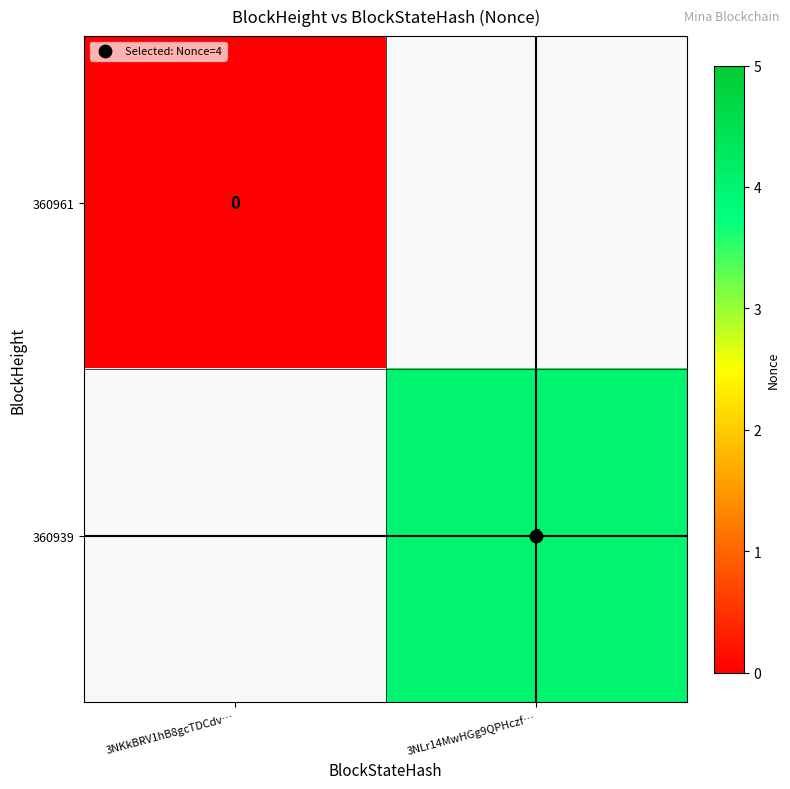

At which label does 360961 reach its minimum?

3NKkBRV1hB8gcTDCdv…